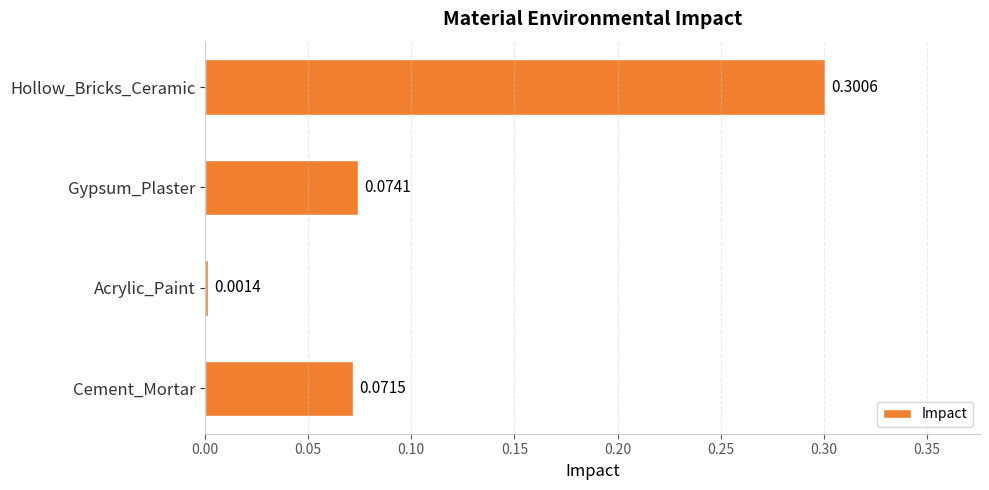

What is the sum of all values?

0.4